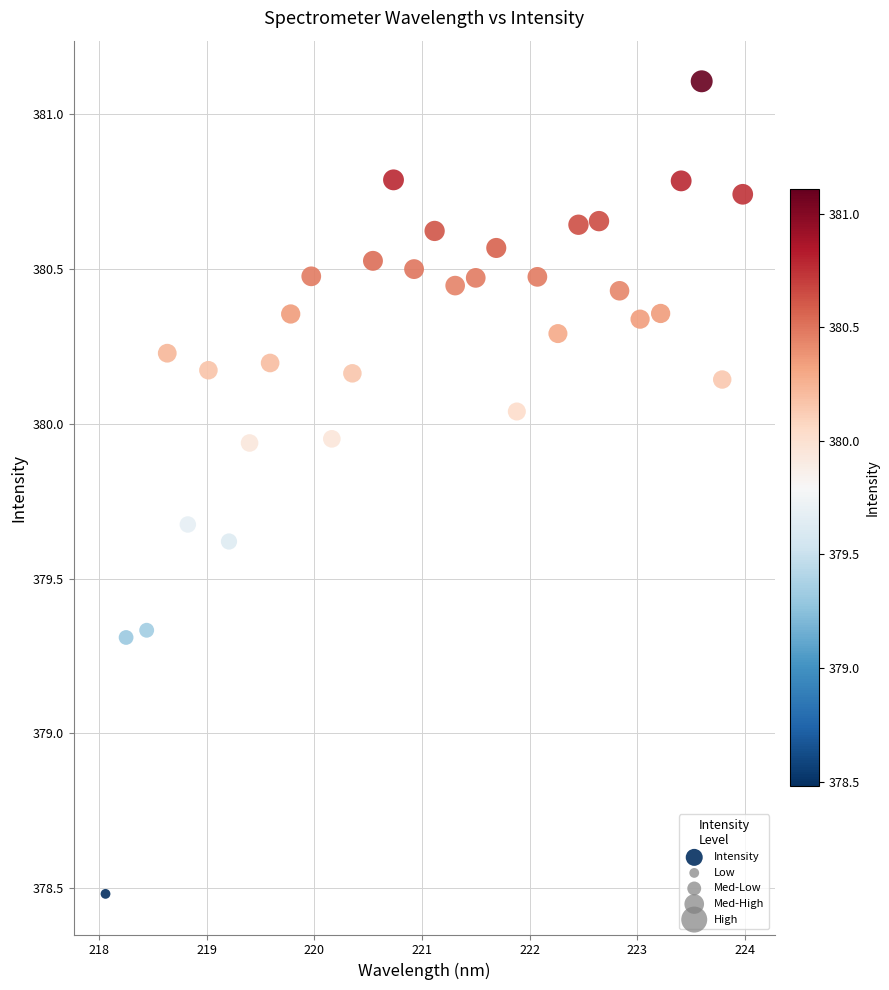

What is the range of Y values (max minus min)?

2.6